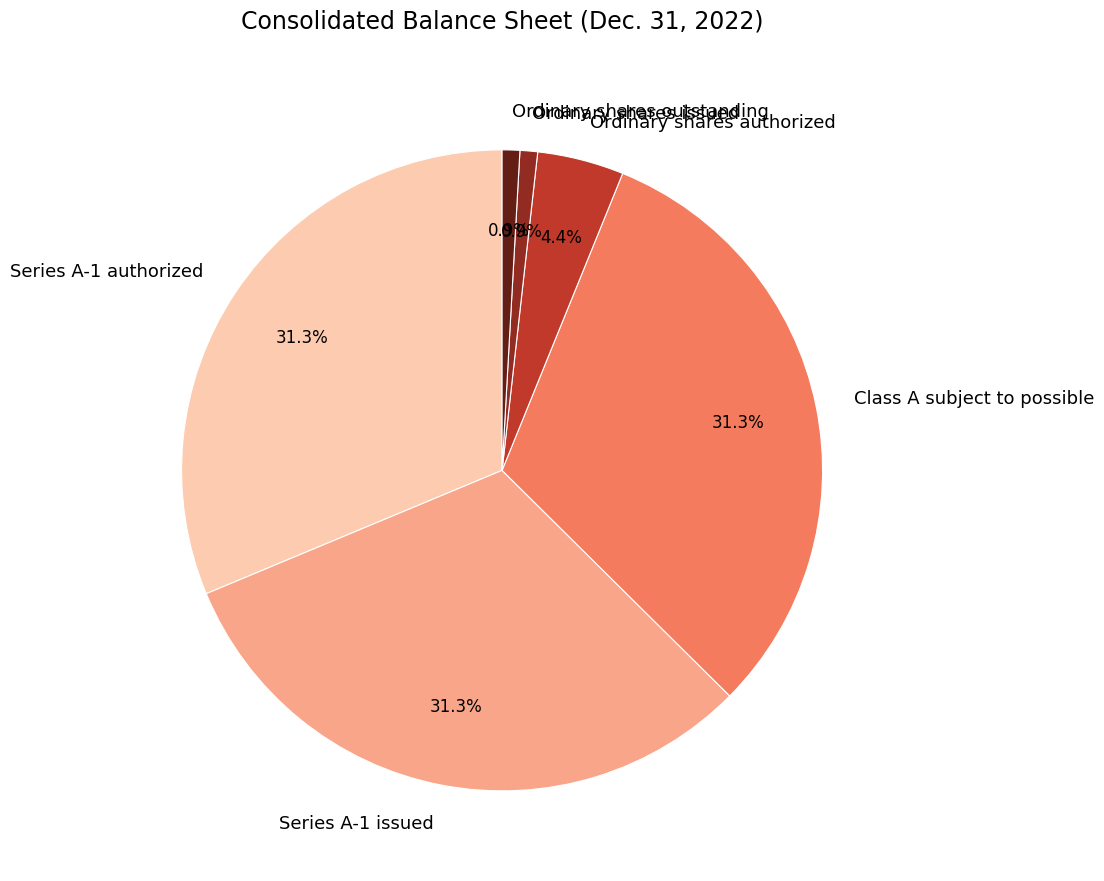

What percentage do Ordinary shares outstanding and Series A-1 authorized together represent?

32.2%